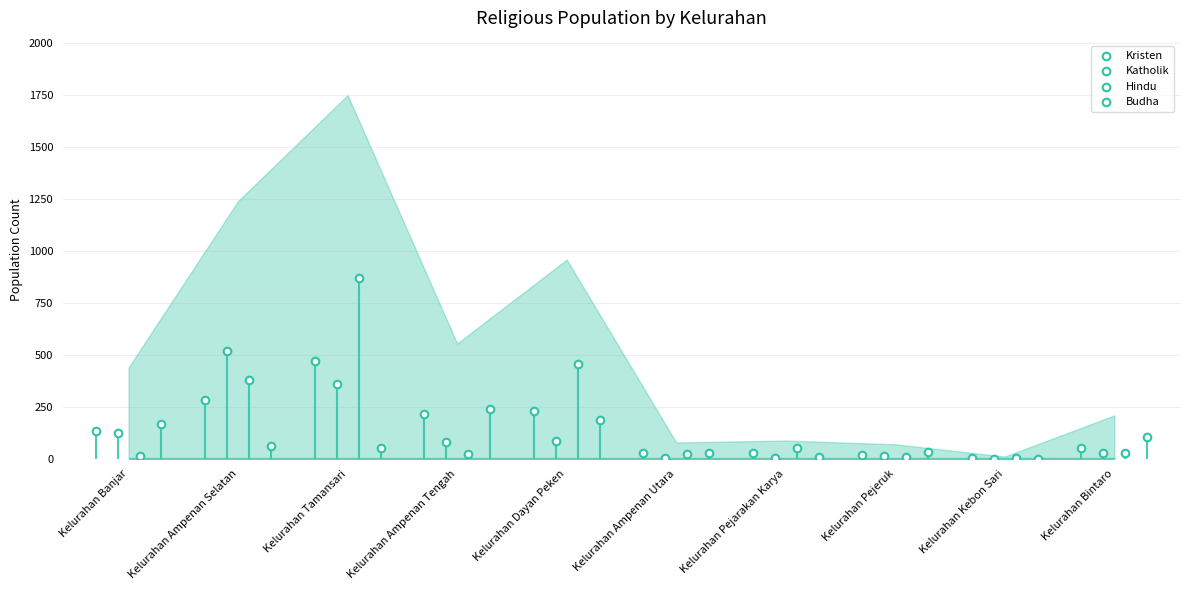

Which series has the largest Y range (max minus min)?

Hindu